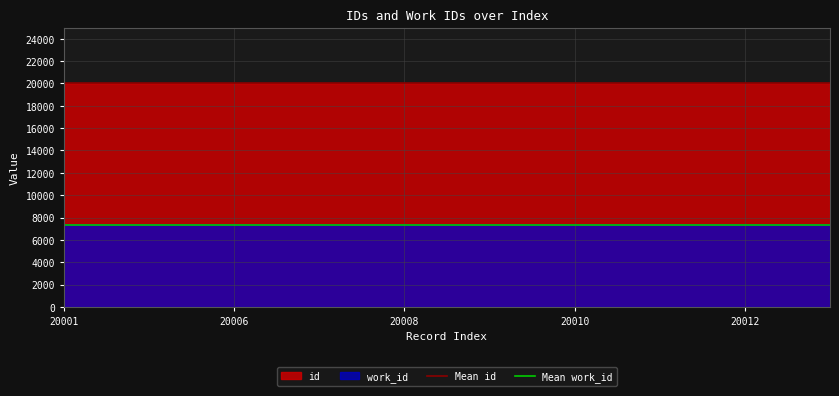

True or false: work_id and id intersect in this chart.

False